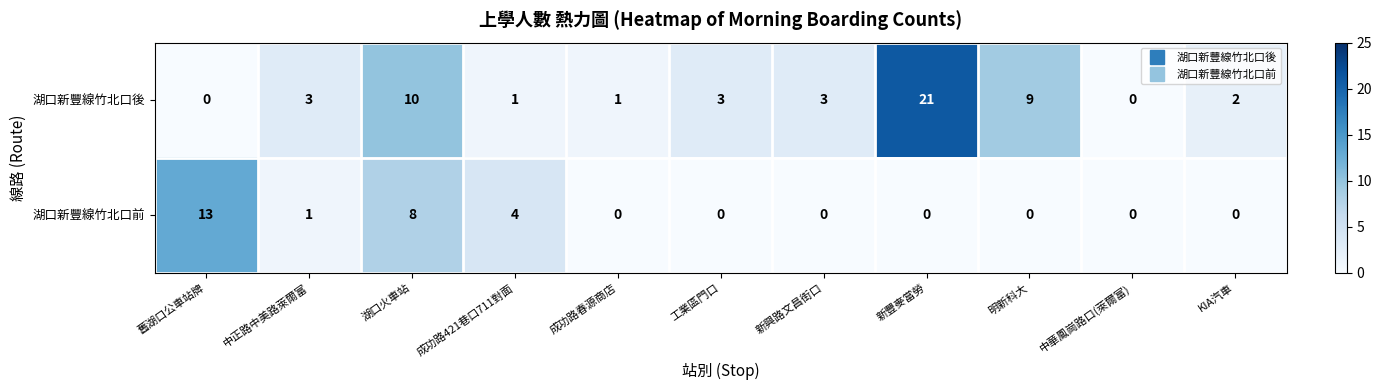

Which series has the widest spread of values?

湖口新豐線竹北口後